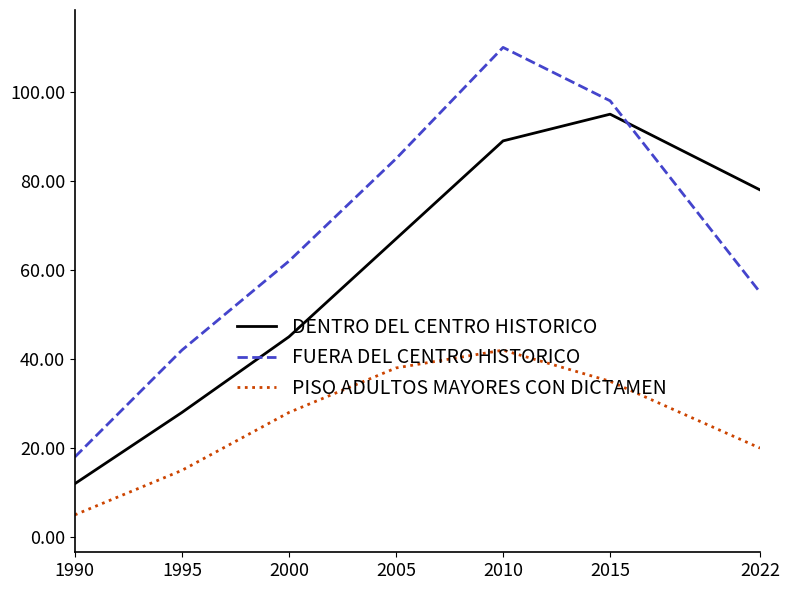

Which label corresponds to the largest value in the chart?

2010